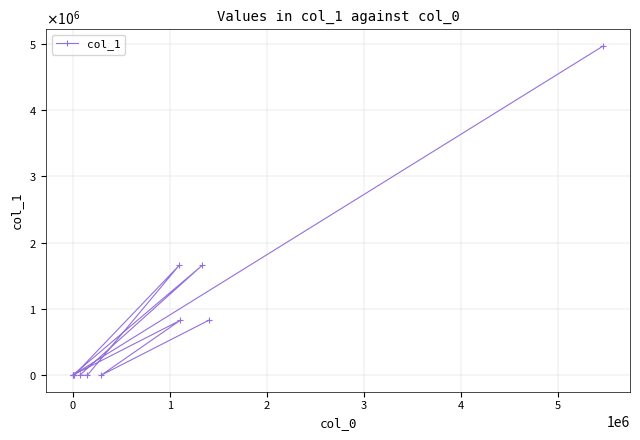

How many distinct data groups are displayed?

1